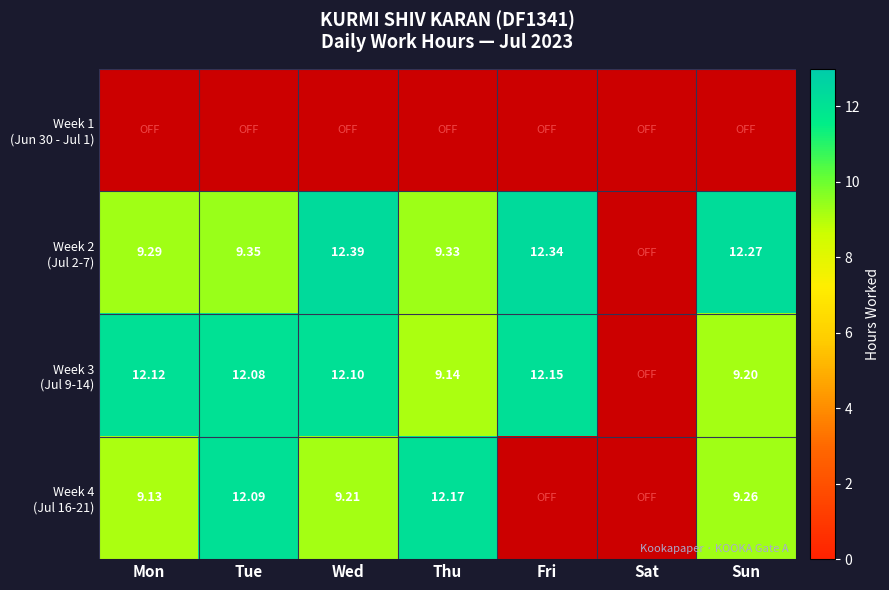

True or false: Week 2 (Jul 2-7) has a value of 6.4 at Sun.

False